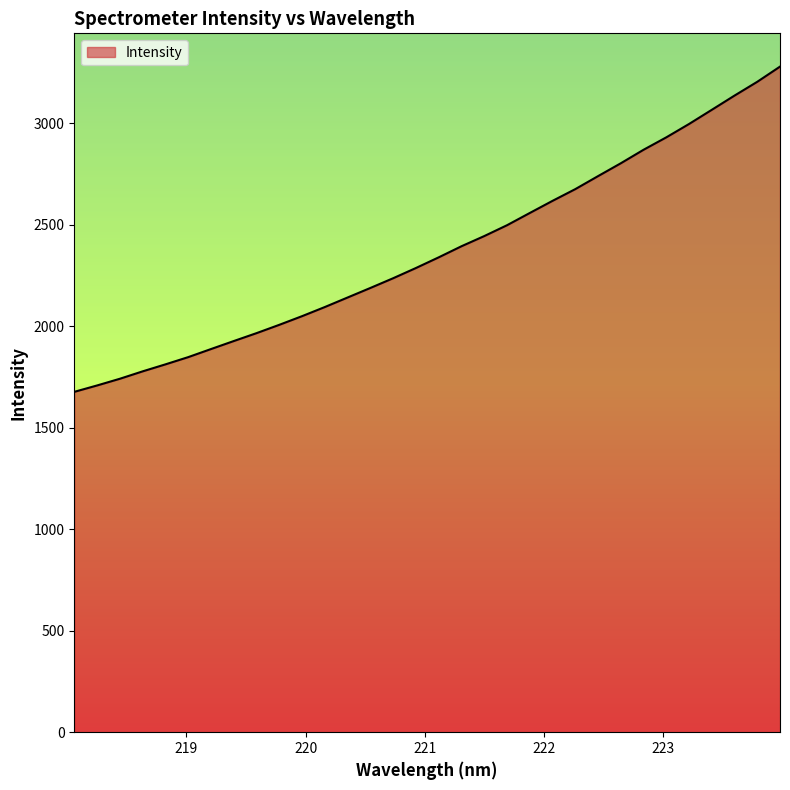

What is the difference between the maximum and minimum values?

1602.7